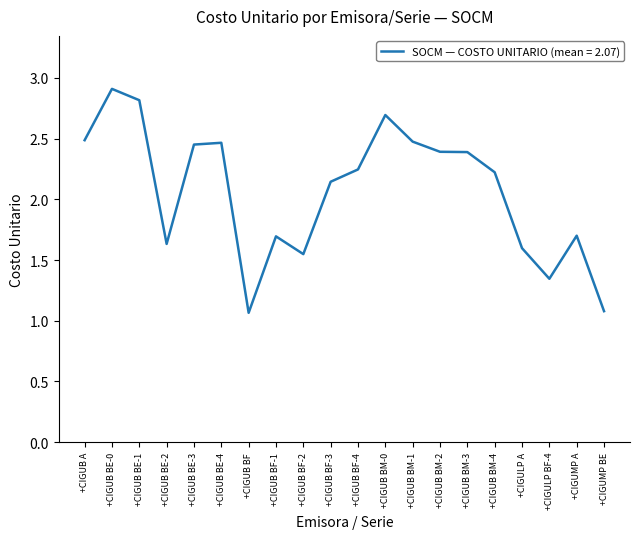

What is the difference between the maximum and minimum values?

1.8